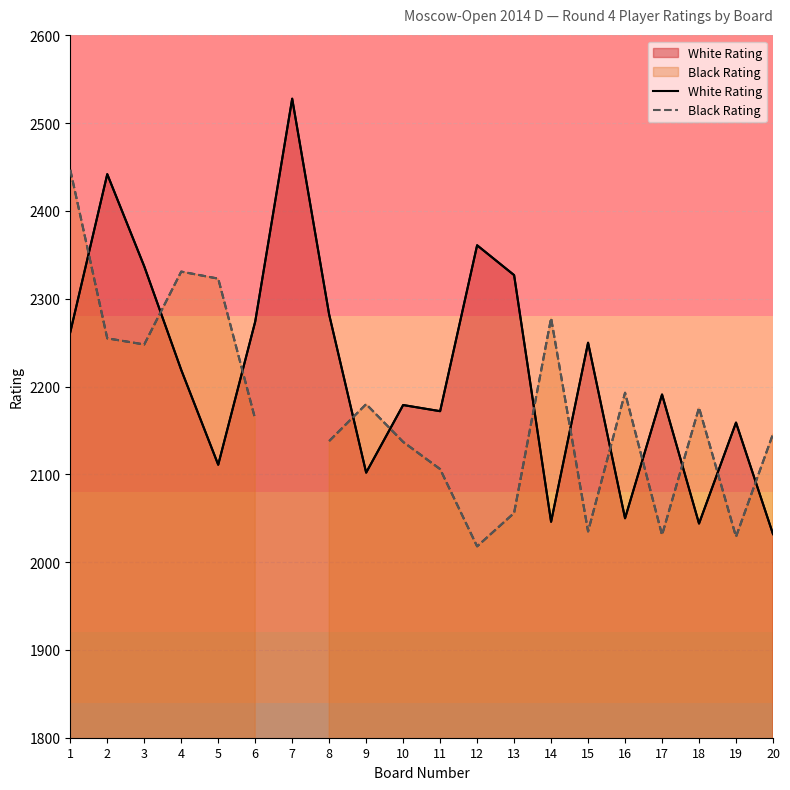

What is the total value across all series at 8?

4420.0